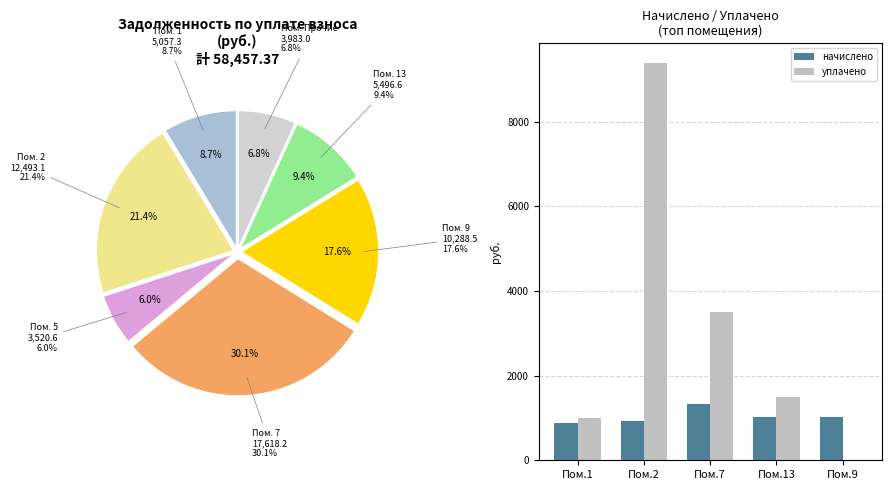

How many data points in начислено are above 1010?

3